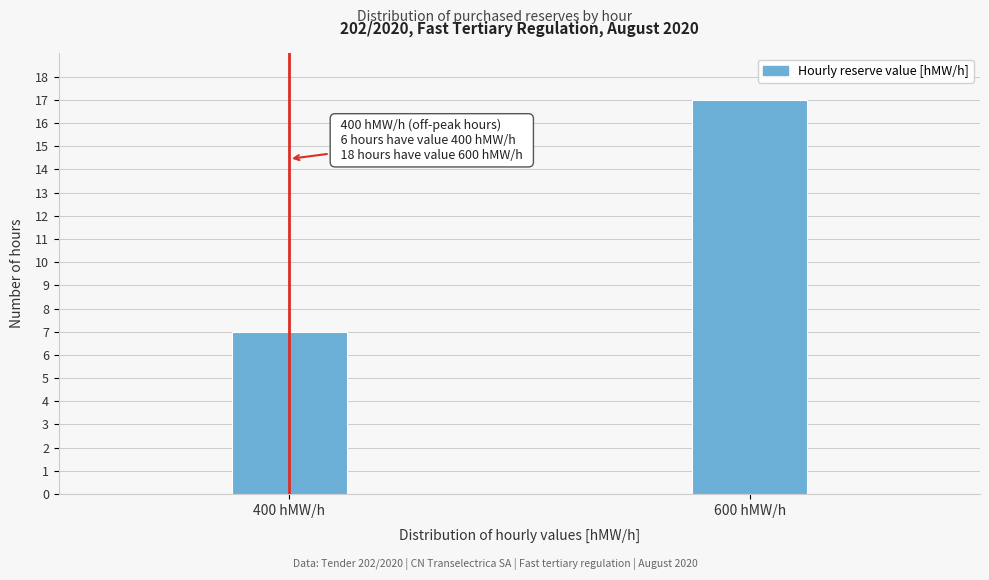

Reading left to right, transcribe all the data shown in this chart.

7	17